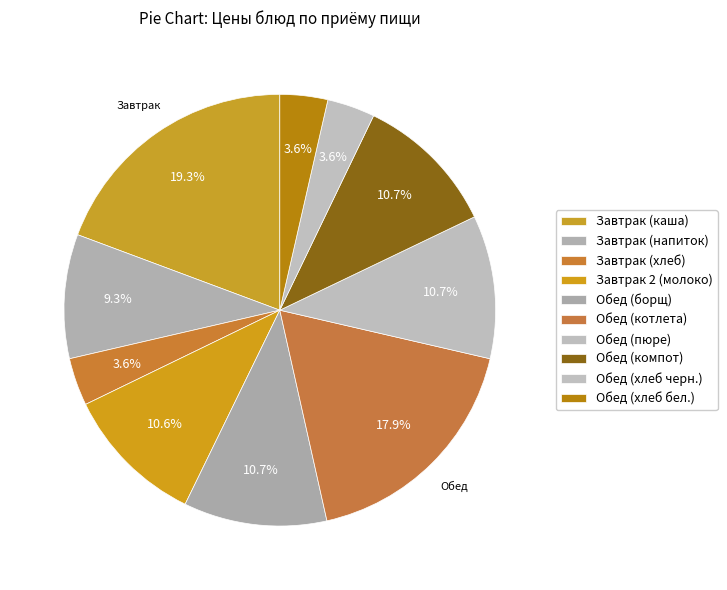

What portion of the pie excludes Обед (компот)?

89.3%